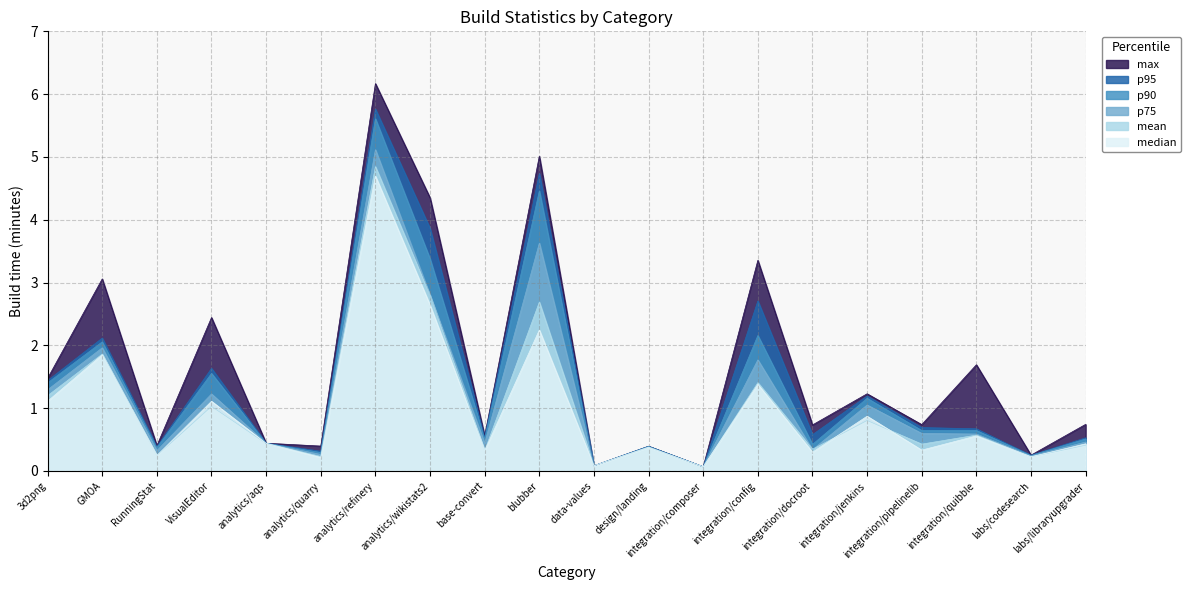

True or false: max and p95 intersect in this chart.

False